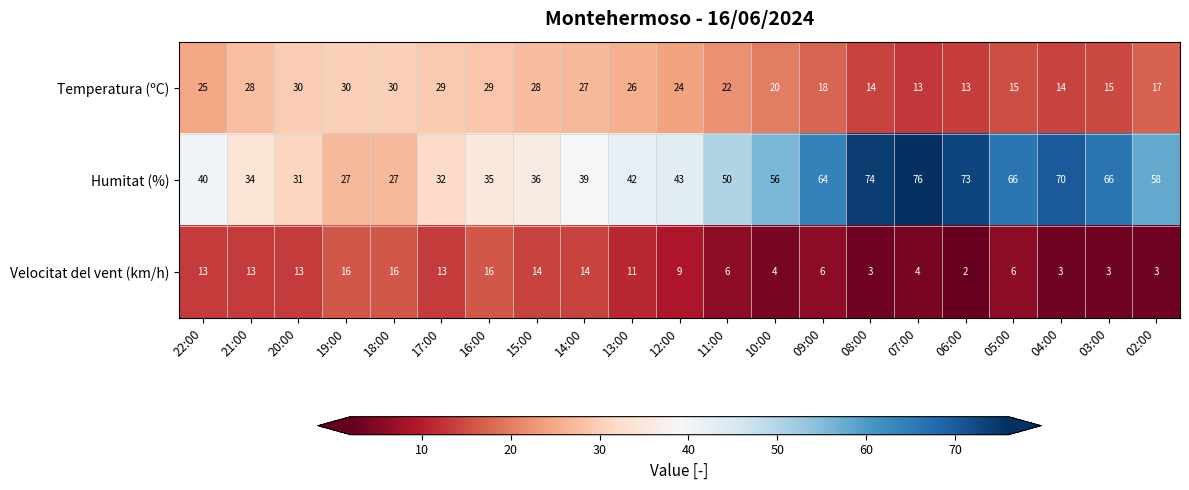

What value does the Humitat (%) series have at 13:00, to the nearest 10?

40